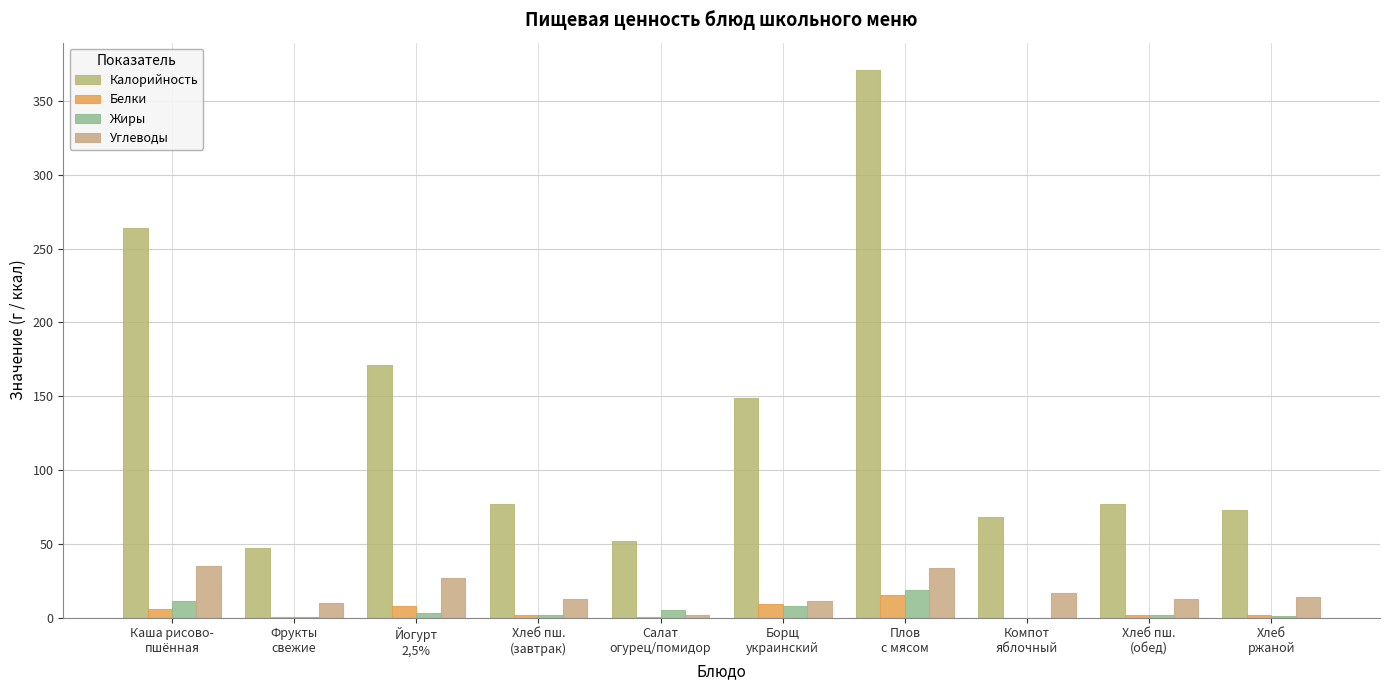

The value of Жиры at Салат
огурец/помидор is 5.0. True or false?

True